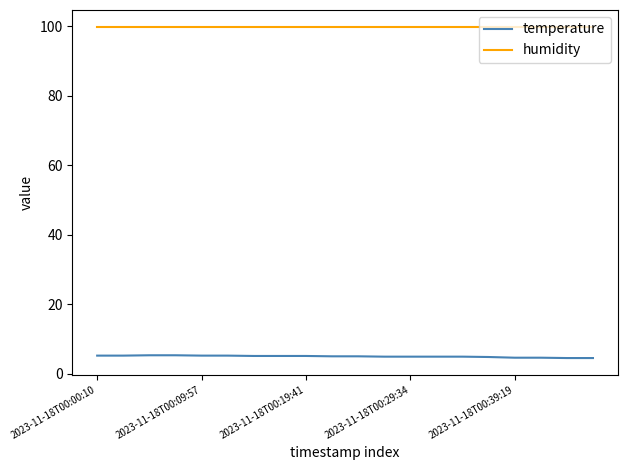

What is the maximum value for humidity?

99.9